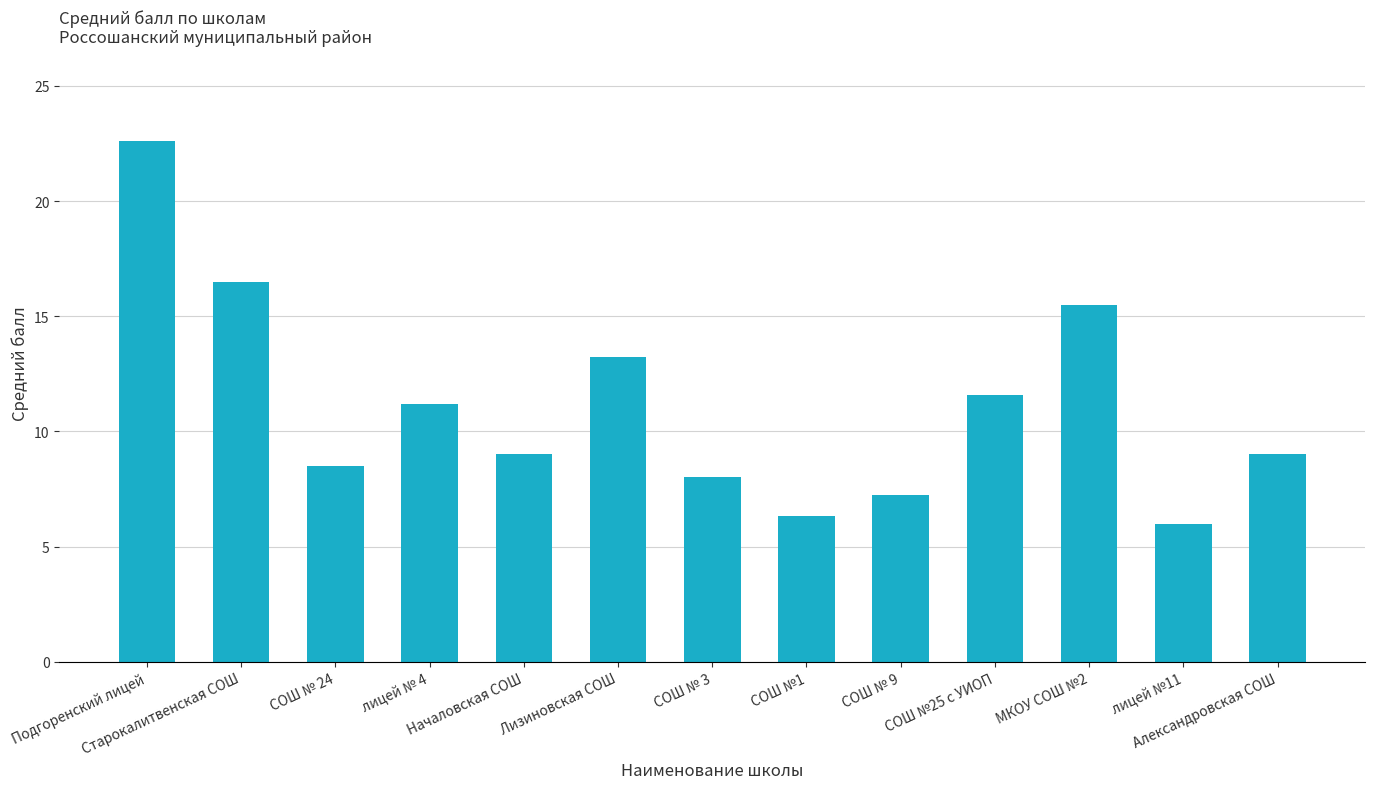

Is it true that the value at Александровская СОШ is 2.7?

False